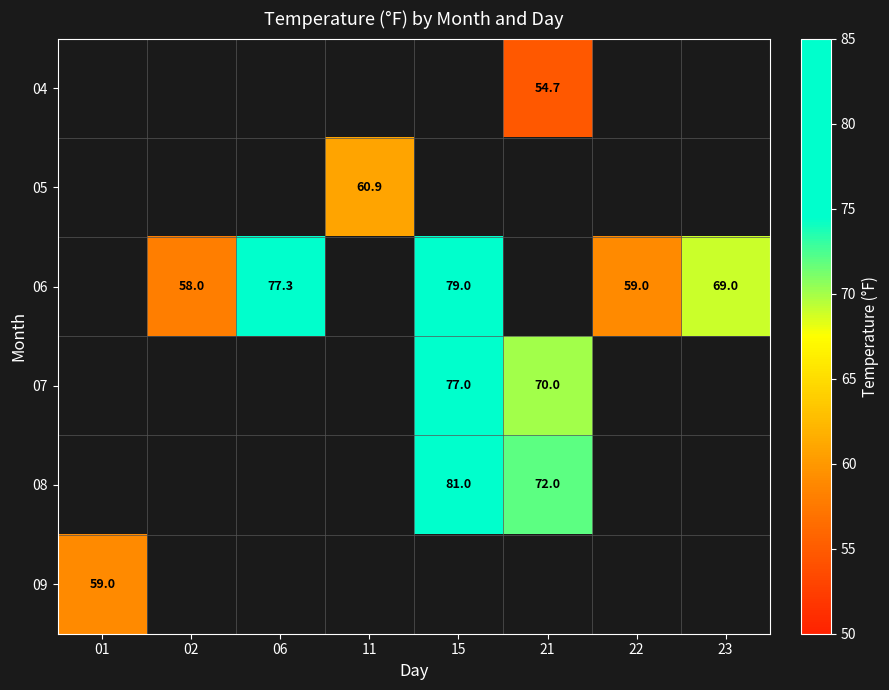

Is it true that 07 equals 95.0 at 21?

False